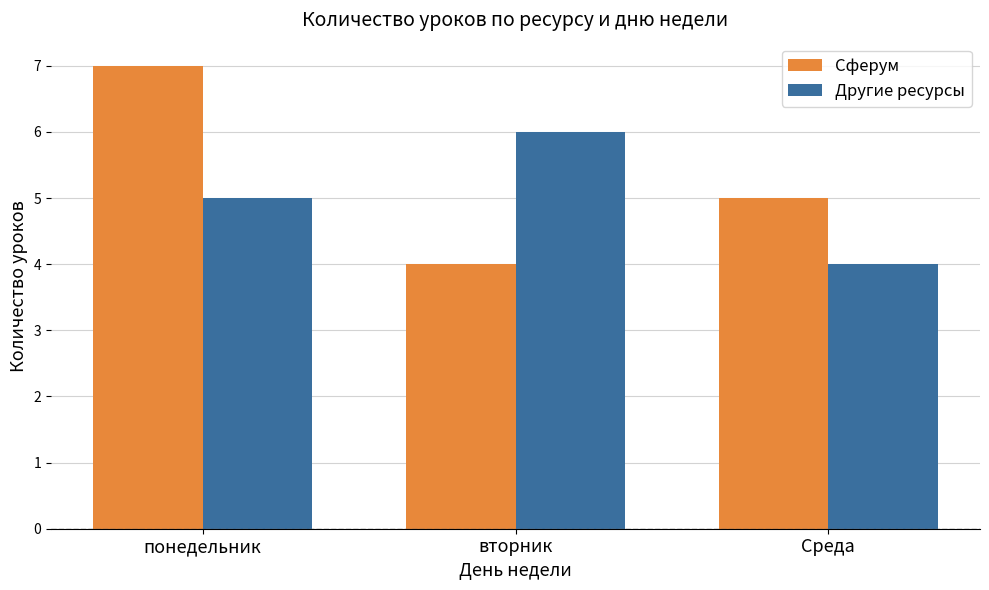

At how many categories does at least one series exceed 4?

3